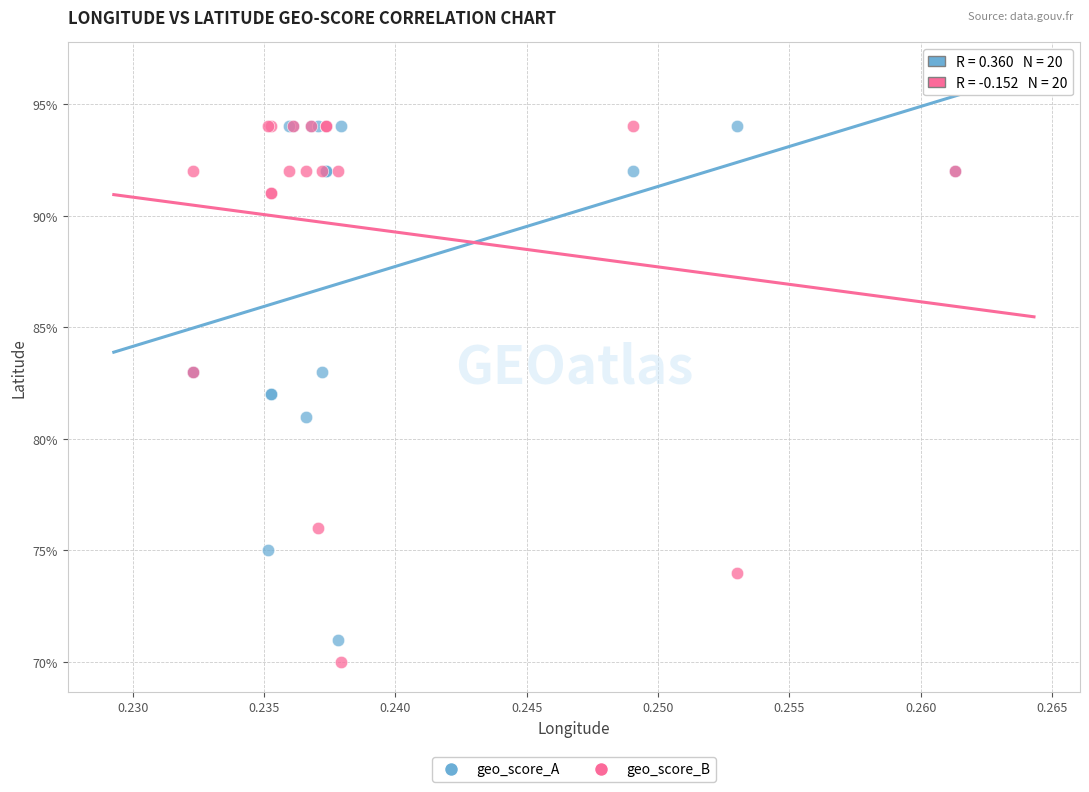

Which series has the largest Y range (max minus min)?

geo_score_B